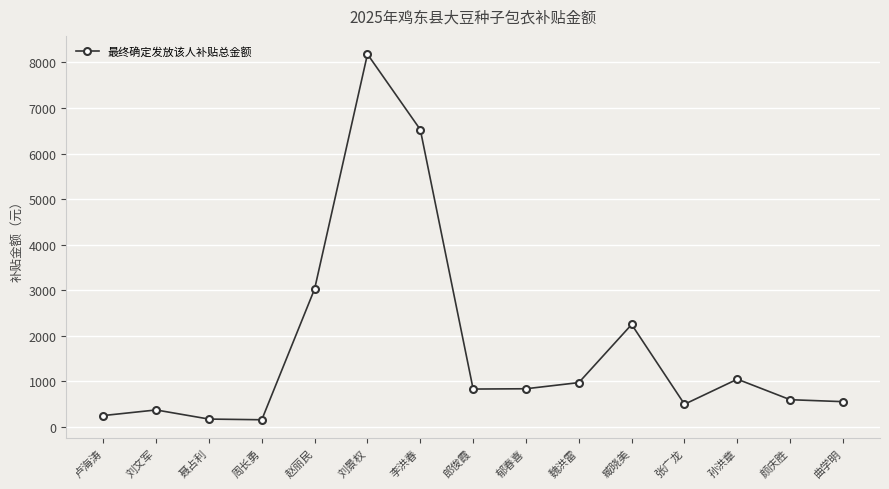

How many lines are shown in the chart?

1